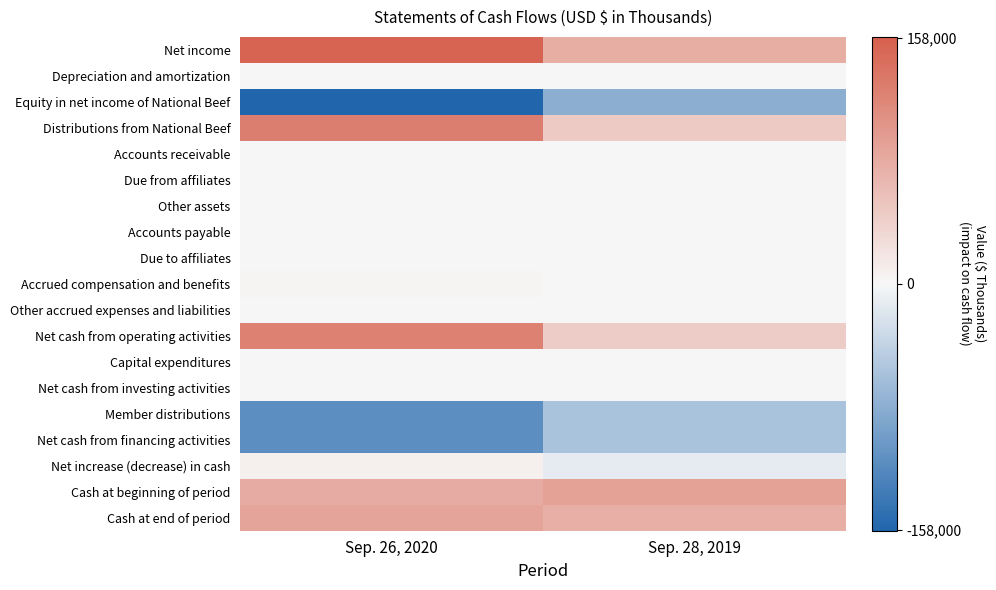

Rank the series at Sep. 26, 2020 from lowest to highest value.

Equity in net income of National Beef, Member distributions, Net cash from financing activities, Other accrued expenses and liabilities, Accounts receivable, Due from affiliates, Accounts payable, Capital expenditures, Net cash from investing activities, Due to affiliates, Depreciation and amortization, Other assets, Accrued compensation and benefits, Net increase (decrease) in cash, Cash at beginning of period, Cash at end of period, Net cash from operating activities, Distributions from National Beef, Net income